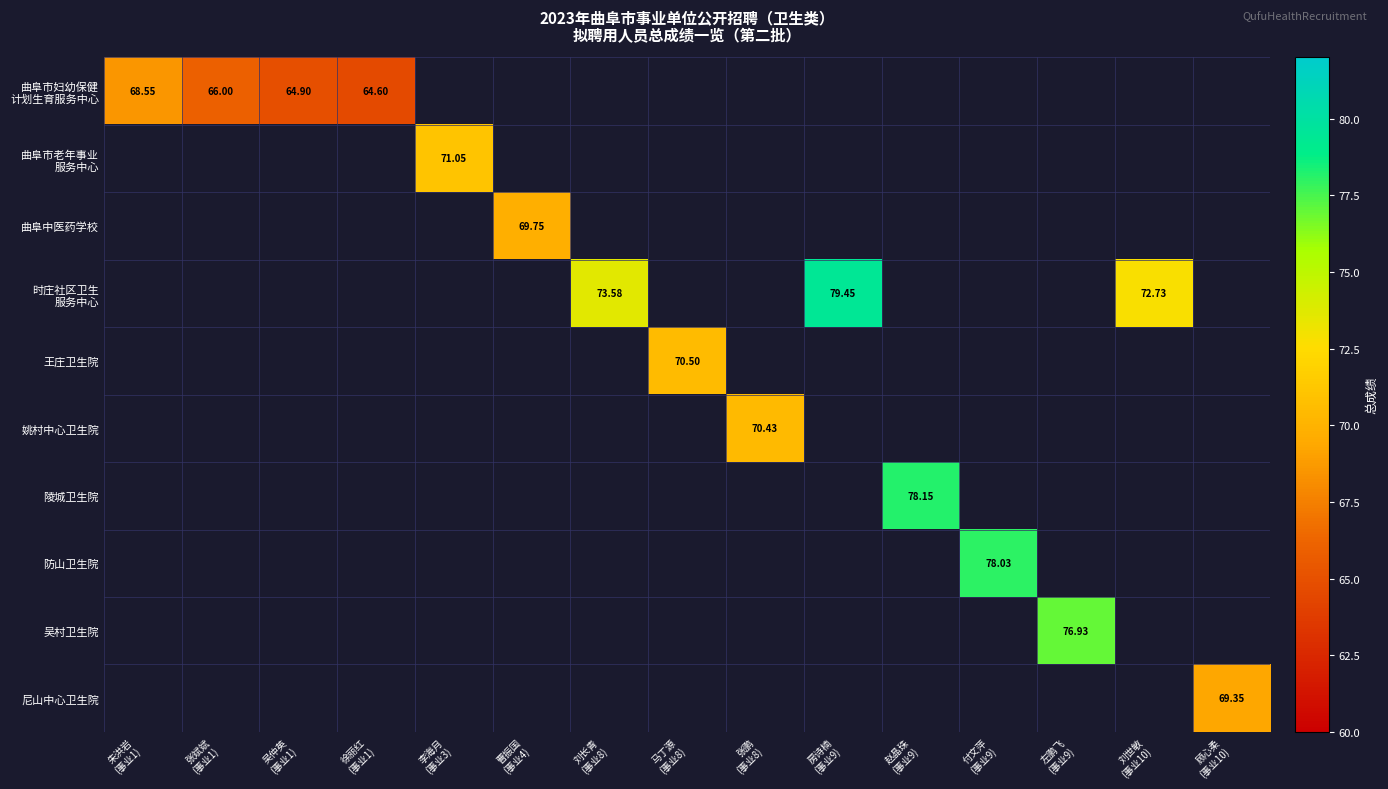

At 房诗楠 (事业9), list the series in order from smallest to largest.

曲阜市妇幼保健 计划生育服务中心, 曲阜市老年事业 服务中心, 曲阜中医药学校, 时庄社区卫生 服务中心, 王庄卫生院, 姚村中心卫生院, 陵城卫生院, 防山卫生院, 吴村卫生院, 尼山中心卫生院